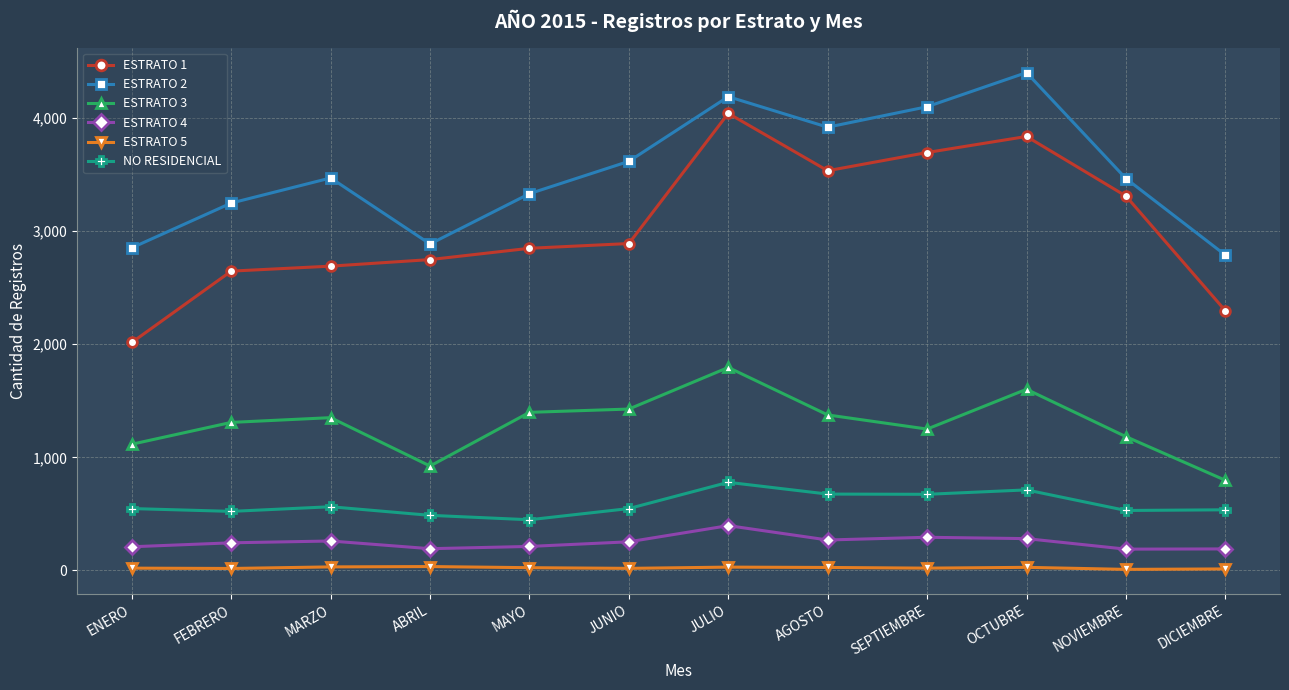

List the series in order of their peak value, highest first.

ESTRATO 2, ESTRATO 1, ESTRATO 3, NO RESIDENCIAL, ESTRATO 4, ESTRATO 5